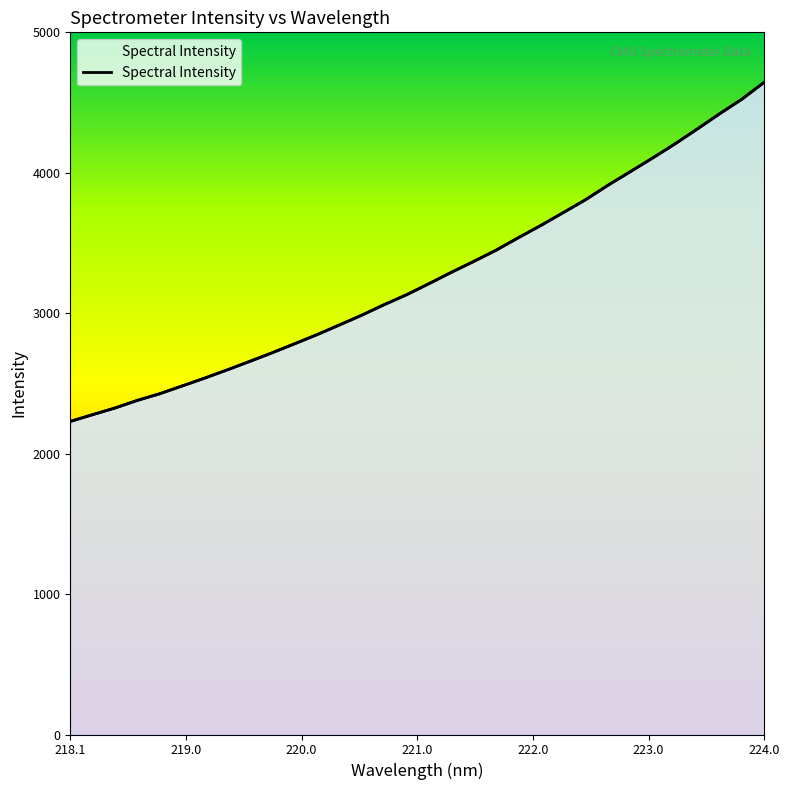

What is the smallest value displayed?

2229.2